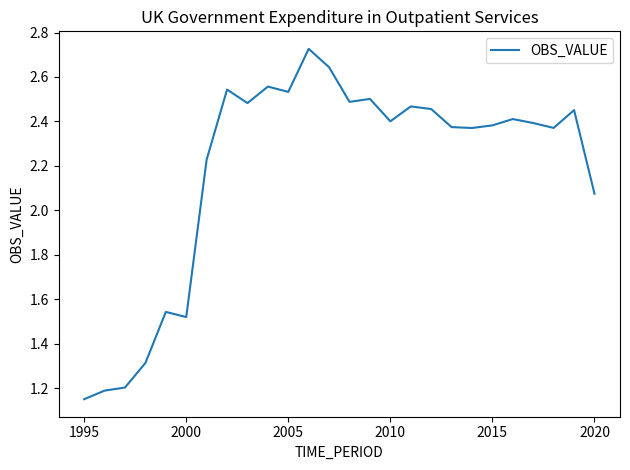

What is the difference between the maximum and minimum values?

1.6